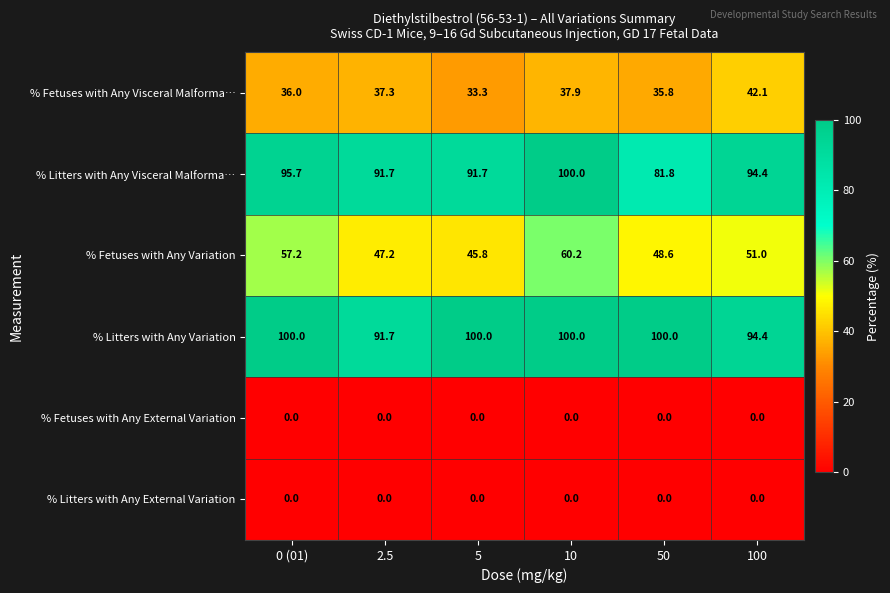

Count the number of categories in the chart.

6